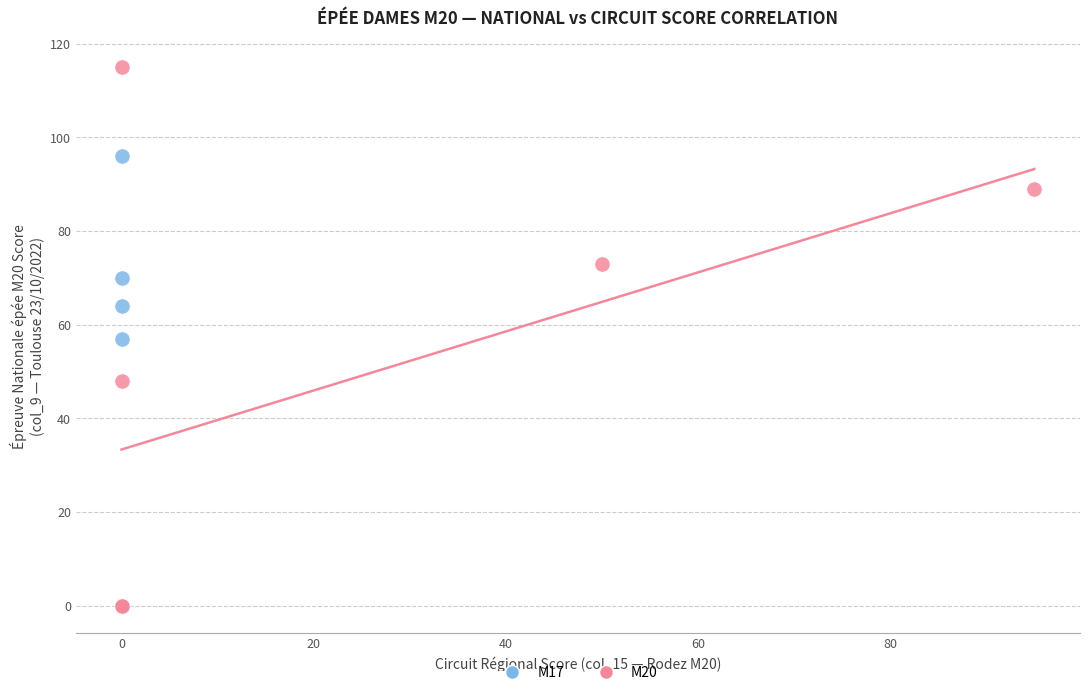

Which series has the largest Y range (max minus min)?

M20